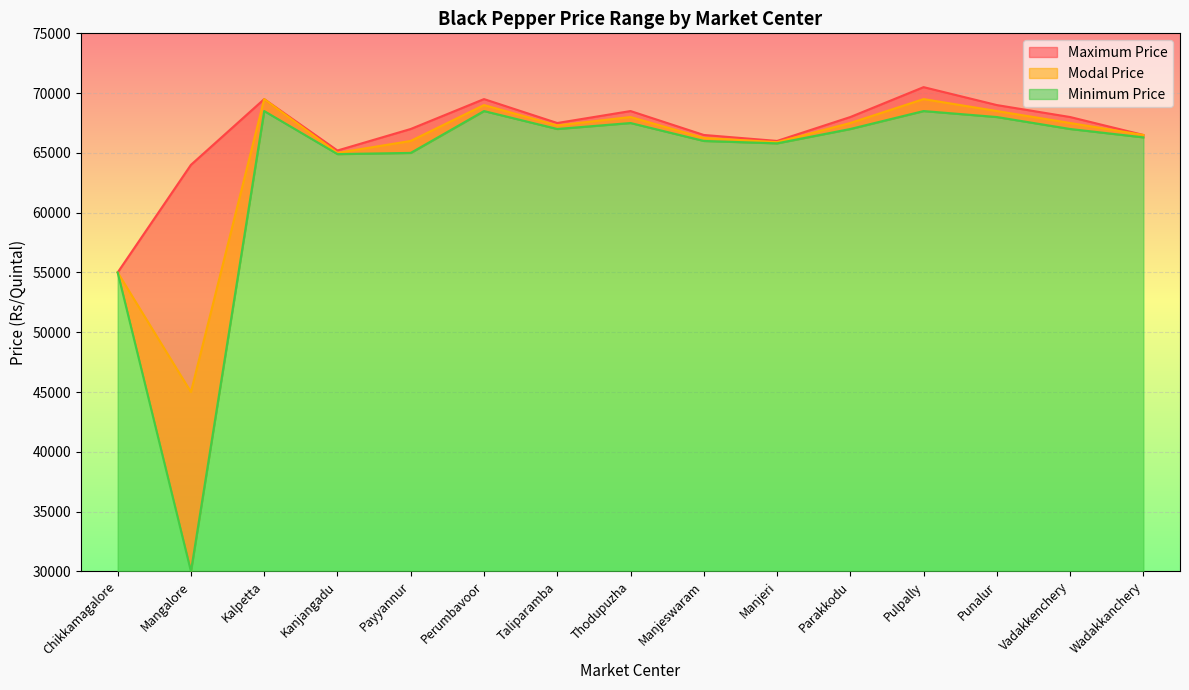

True or false: Modal Price and Maximum Price cross at least once.

False